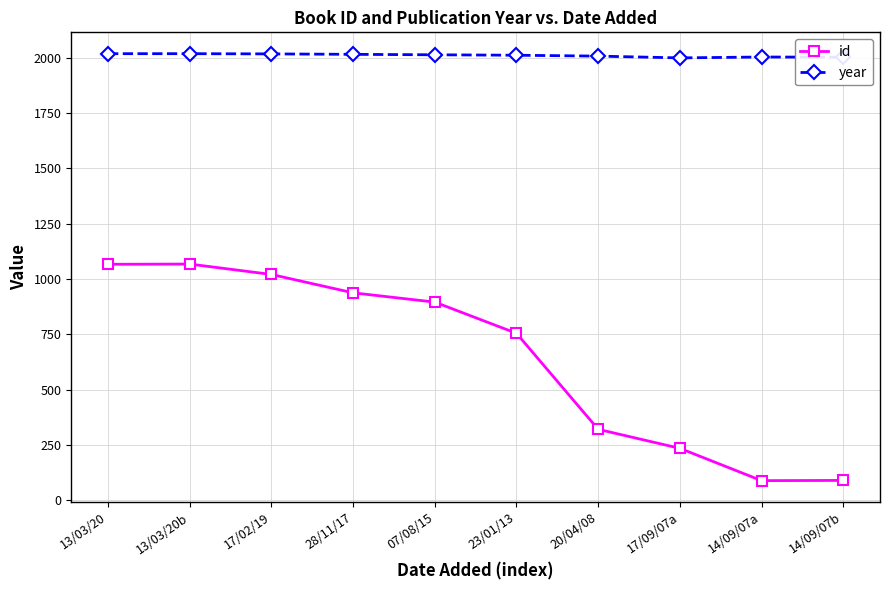

Rank the series at 28/11/17 from highest to lowest value.

year, id